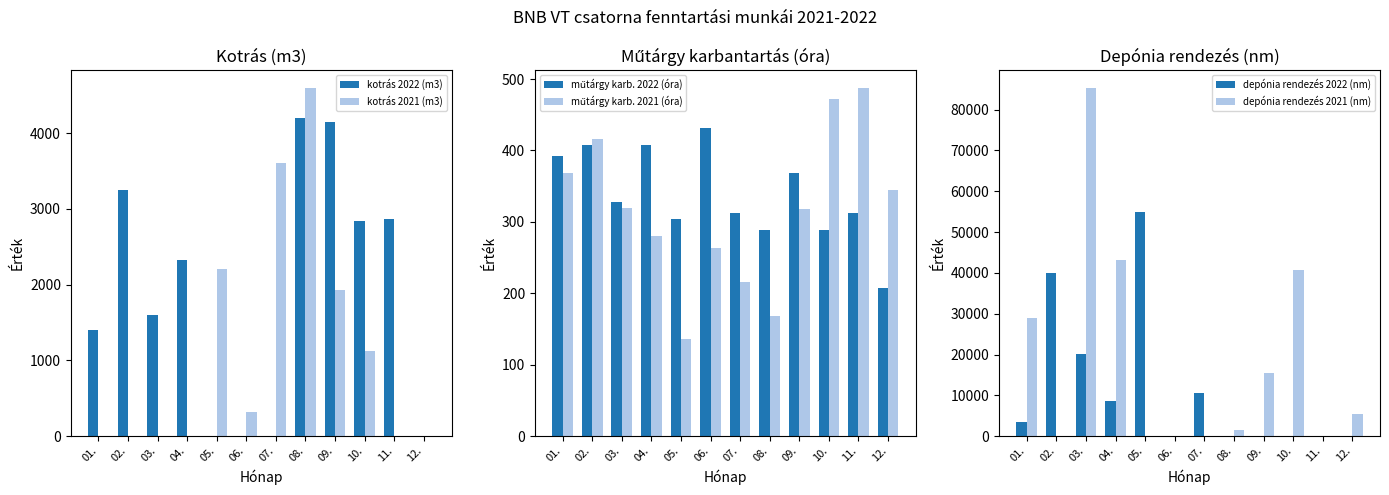

List the labels in order of depónia rendezés 2021 (nm) value, largest first.

03., 04., 10., 01., 09., 12., 08., 07., 02., 05., 06., 11.